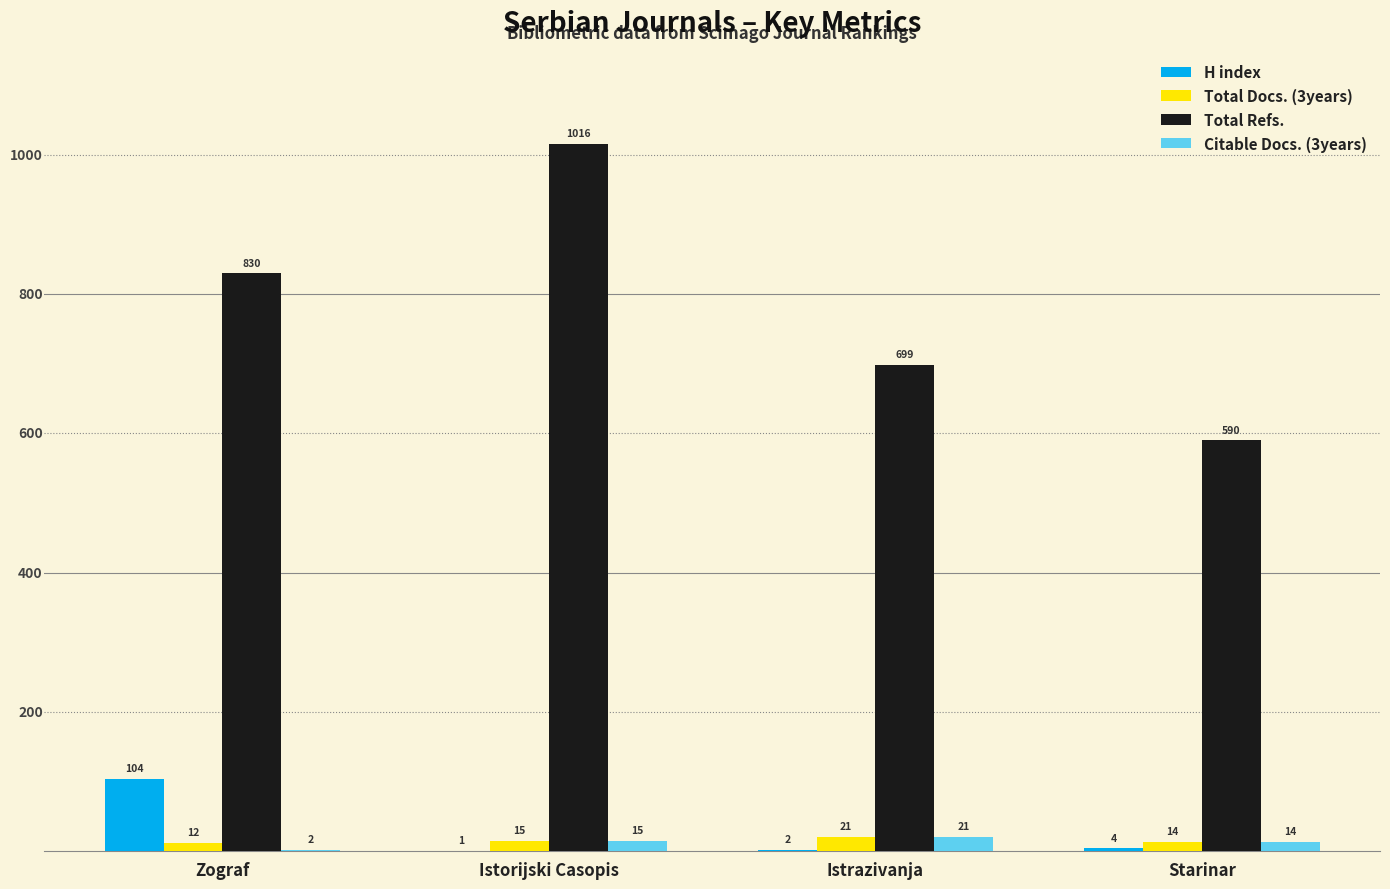

Reading left to right, list all the values displayed in this chart.

H index: Zograf=104	Istorijski Casopis=1	Istrazivanja=2	Starinar=4
Total Docs. (3years): Zograf=12	Istorijski Casopis=15	Istrazivanja=21	Starinar=14
Total Refs.: Zograf=830	Istorijski Casopis=1016	Istrazivanja=699	Starinar=590
Citable Docs. (3years): Zograf=2	Istorijski Casopis=15	Istrazivanja=21	Starinar=14